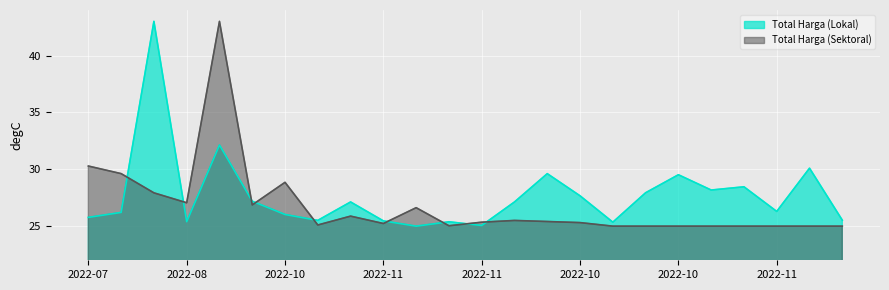

In Total Harga (Sektoral), how many points are higher than both neighbors (excluding endpoints)?

5